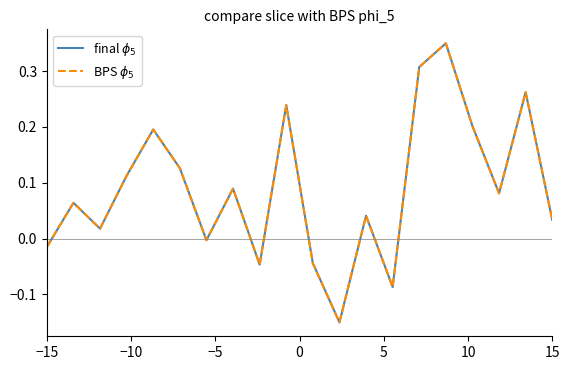

What is the minimum value for BPS $\phi_5$?

-0.1